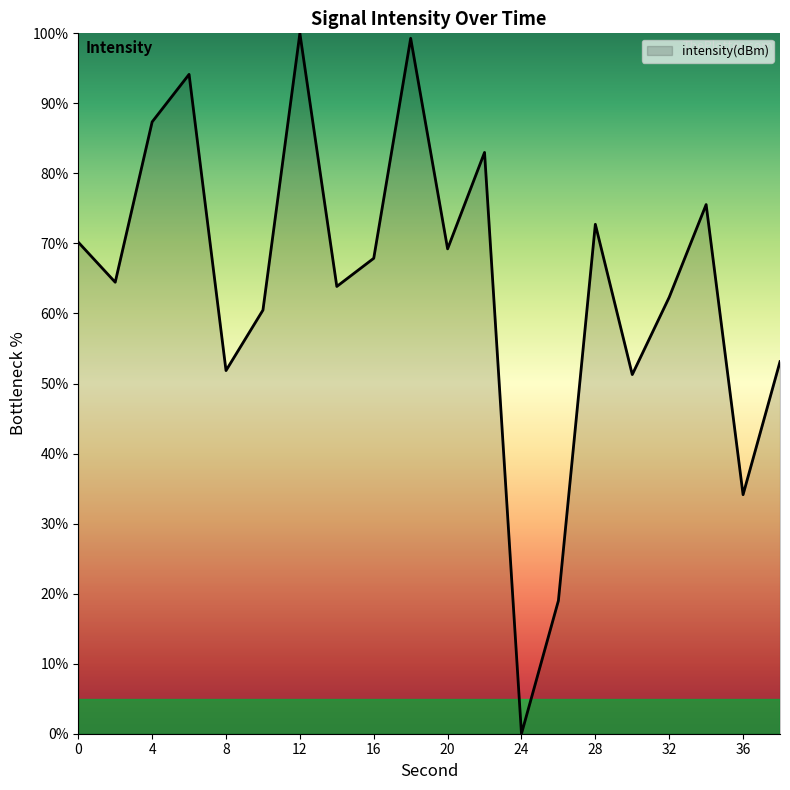

What is the difference between the maximum and minimum values?

100.0